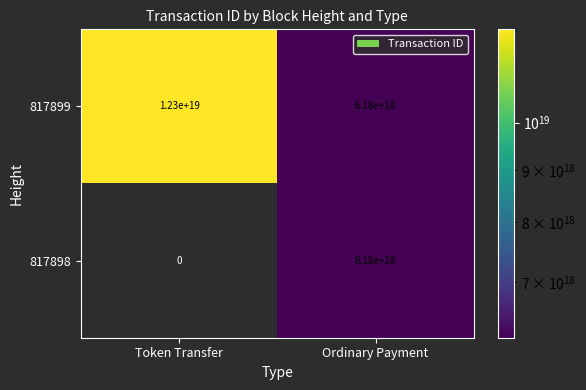

Which series has the largest total across all categories?

817899